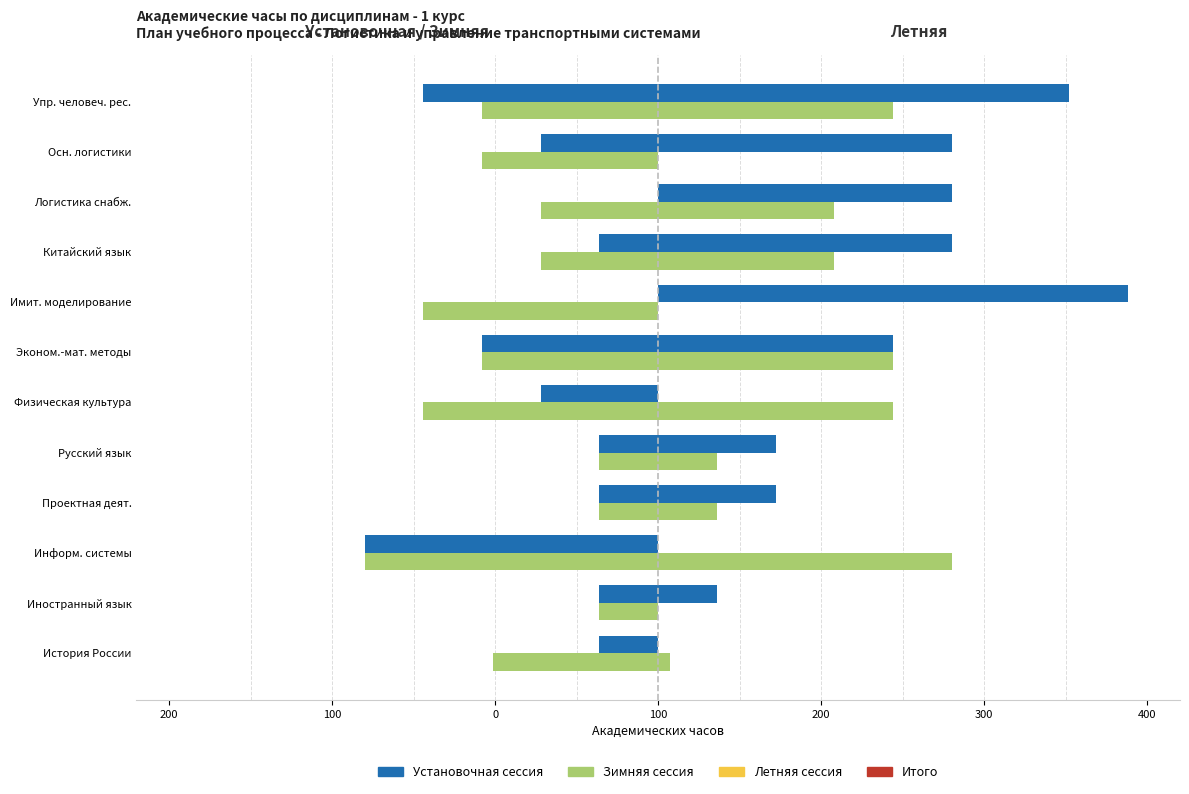

How many values in the Установочная сессия series exceed -36?

2